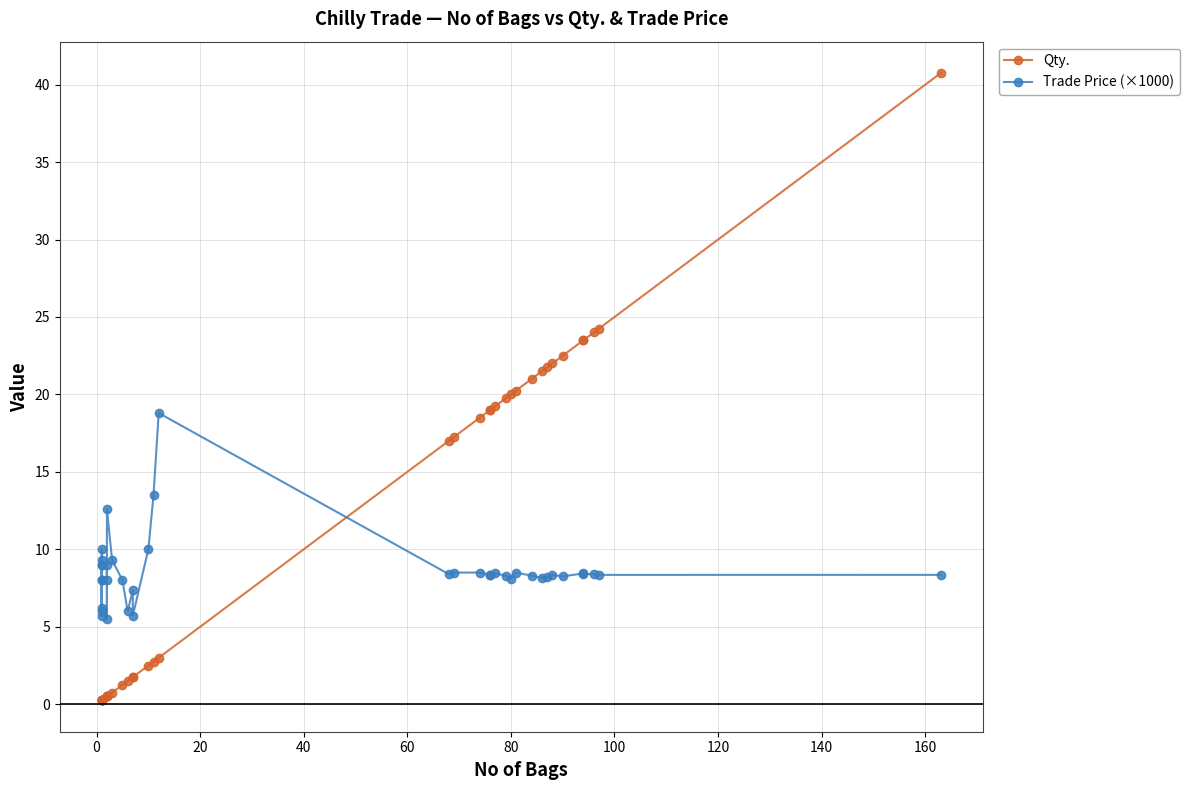

List the series in order of their overall mean, highest first.

Qty., Trade Price (×1000)